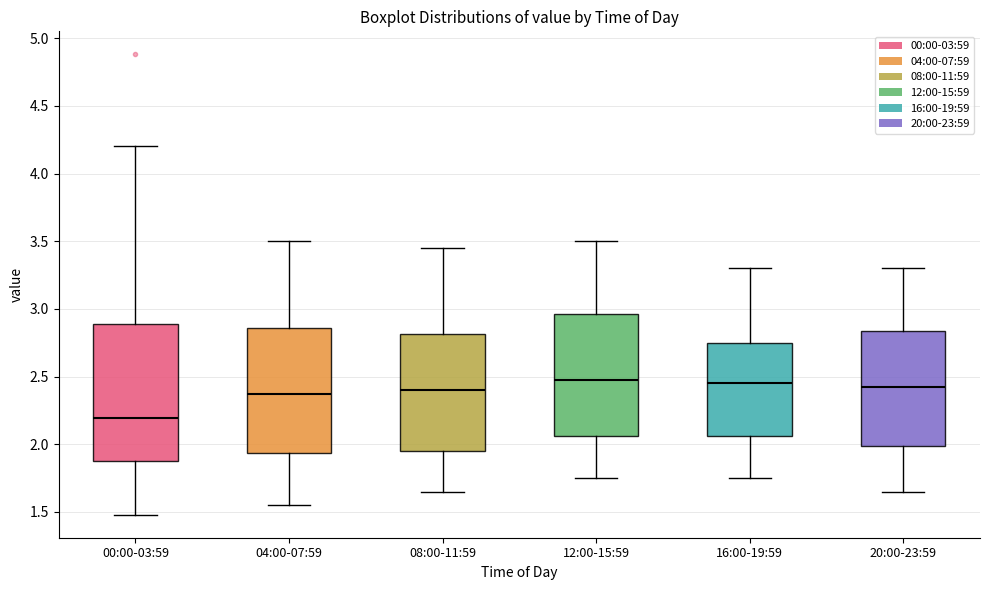

Reading left to right, transcribe this box plot: for each box, give where its median line is, the range the box spans, and where its two whiskers end, as read against the y-axis. The values are not printed on the chart, so give them approximately, as read against the axis.

00:00-03:59: median 2.20, box 1.90 to 2.90, whiskers 1.50 to 4.20
04:00-07:59: median 2.40, box 1.95 to 2.85, whiskers 1.55 to 3.50
08:00-11:59: median 2.40, box 1.95 to 2.80, whiskers 1.65 to 3.45
12:00-15:59: median 2.50, box 2.05 to 2.95, whiskers 1.75 to 3.50
16:00-19:59: median 2.45, box 2.05 to 2.75, whiskers 1.75 to 3.30
20:00-23:59: median 2.45, box 2.00 to 2.85, whiskers 1.65 to 3.30